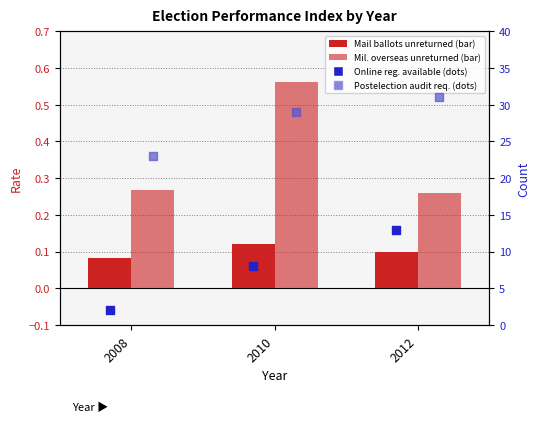

What is the total value across all series at 2012?

44.4